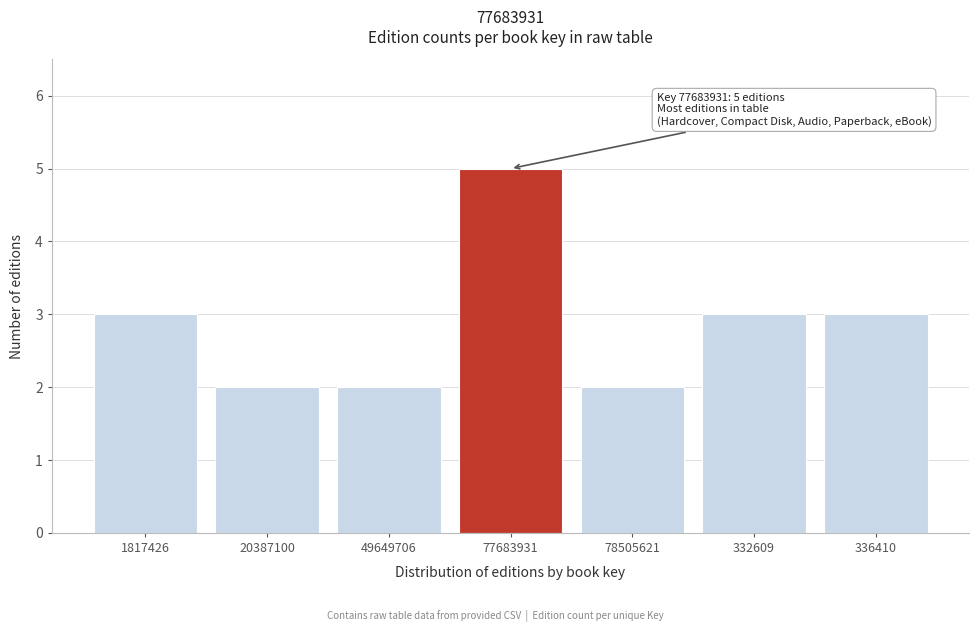

Reading left to right, what are all the values shown in this chart?

3	2	2	5	2	3	3